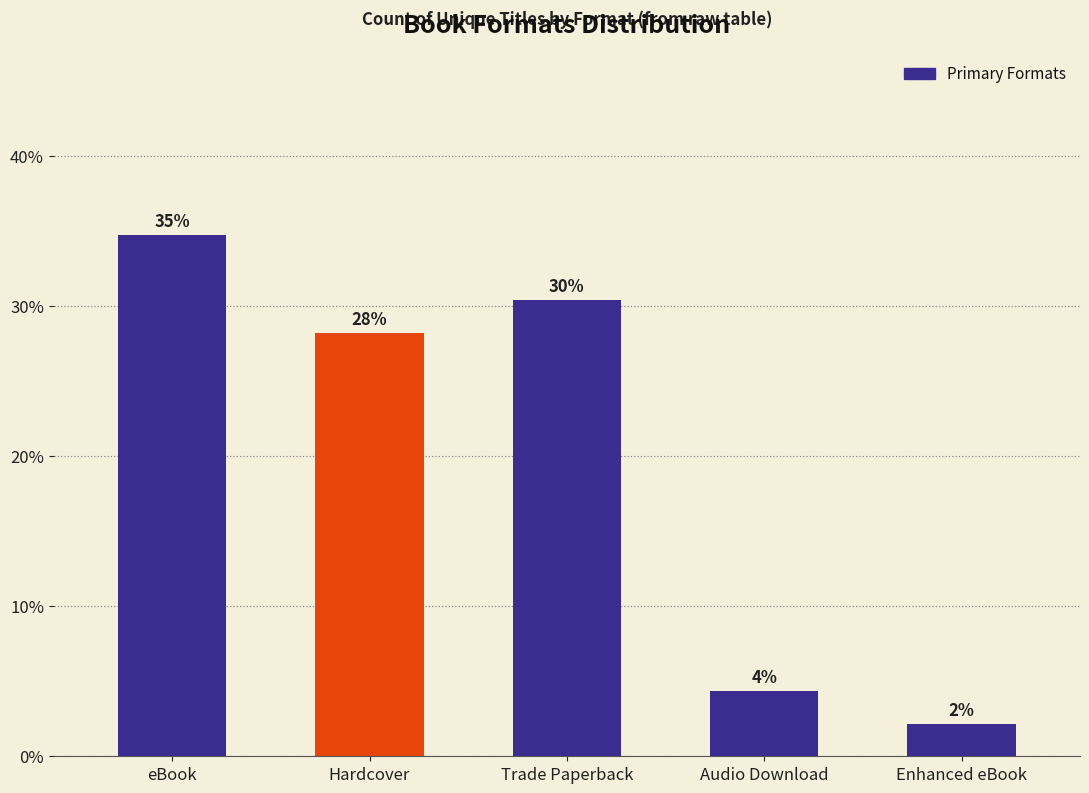

Does the chart contain any negative values?

No